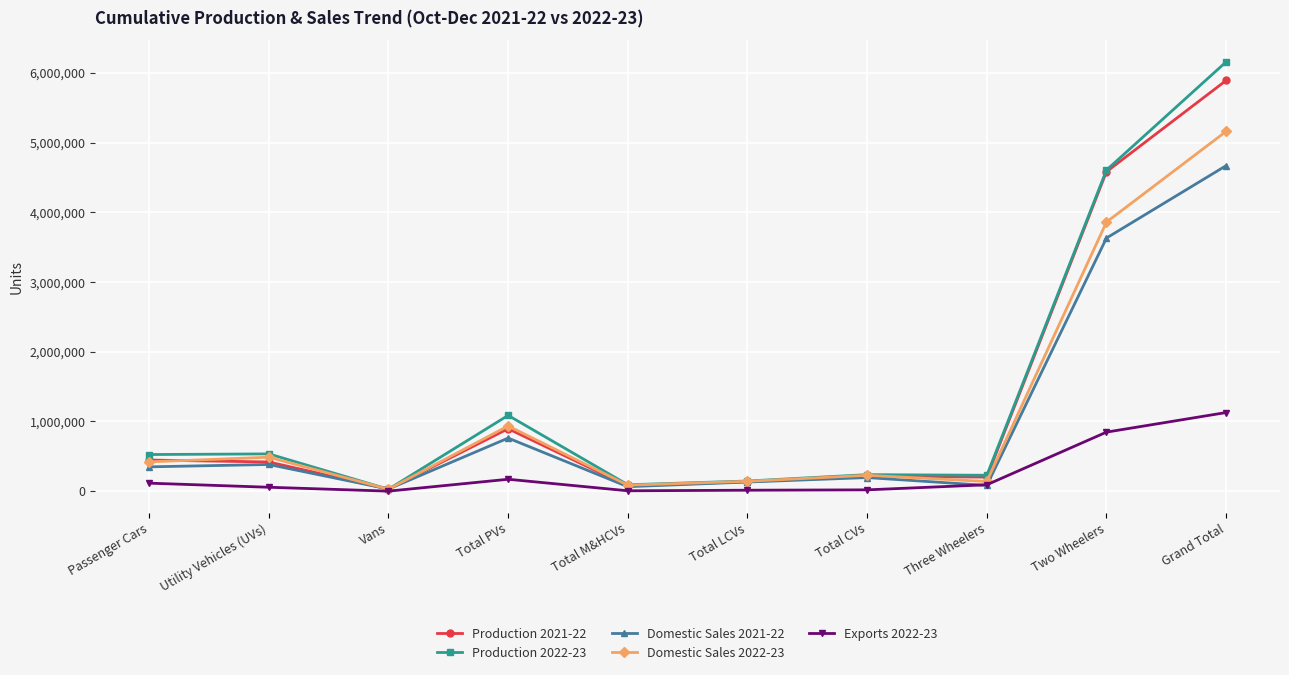

At which category does Domestic Sales 2021-22 reach its first local valley?

Vans